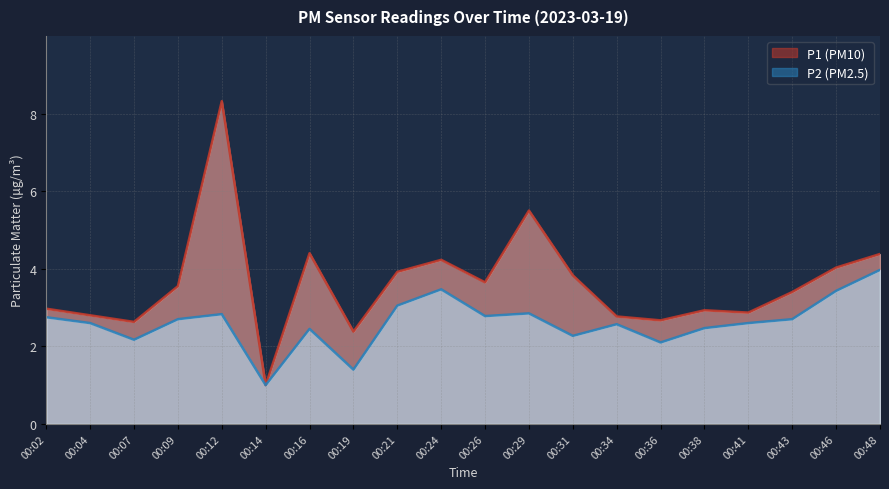

What is the difference between the P2 values at 00:38 and 00:19?

1.1